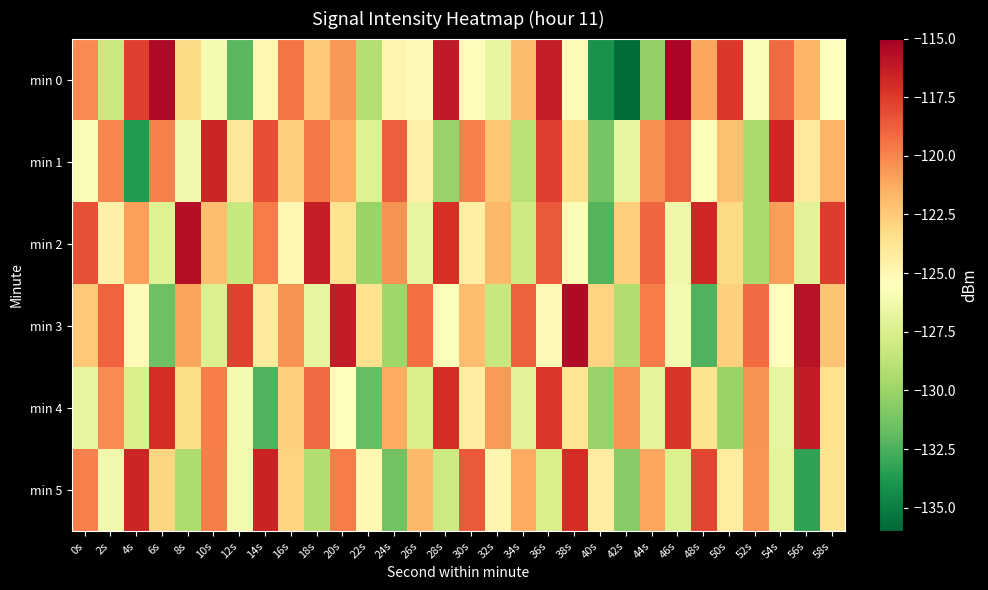

What is the minimum value shown in the chart?

-135.7